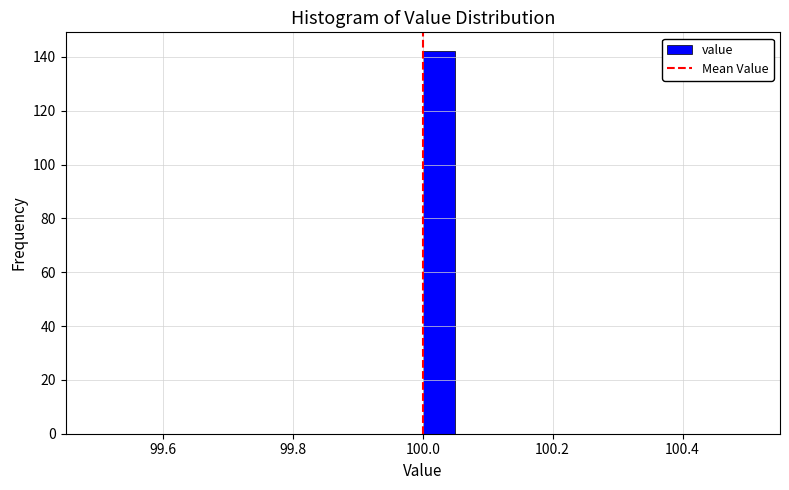

Around what value on the x-axis is the tallest bar? Give the approximate position of its centre, as read against the axis.

100.02